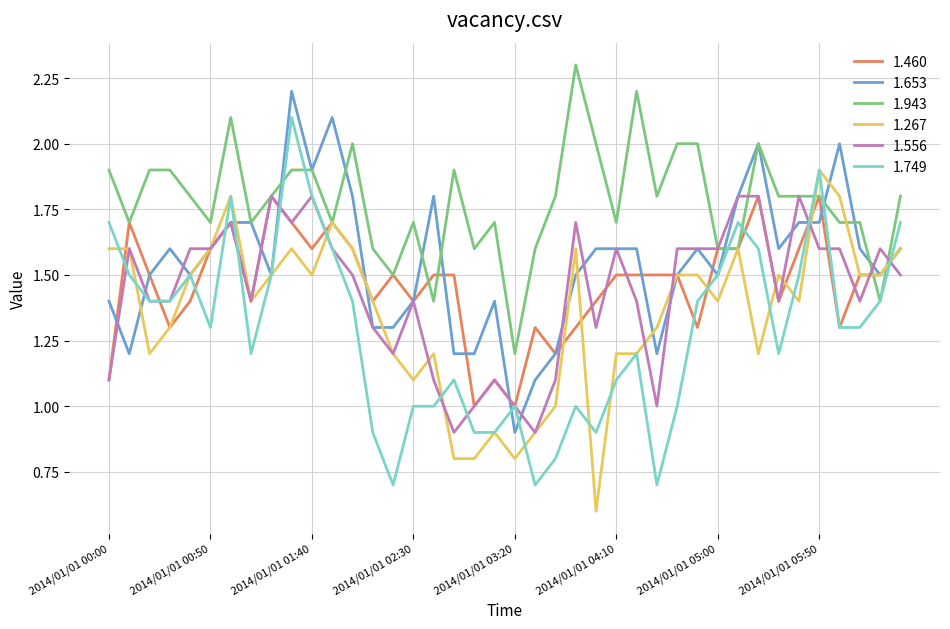

What are all the series names shown in the legend?

1.460, 1.653, 1.943, 1.267, 1.556, 1.749